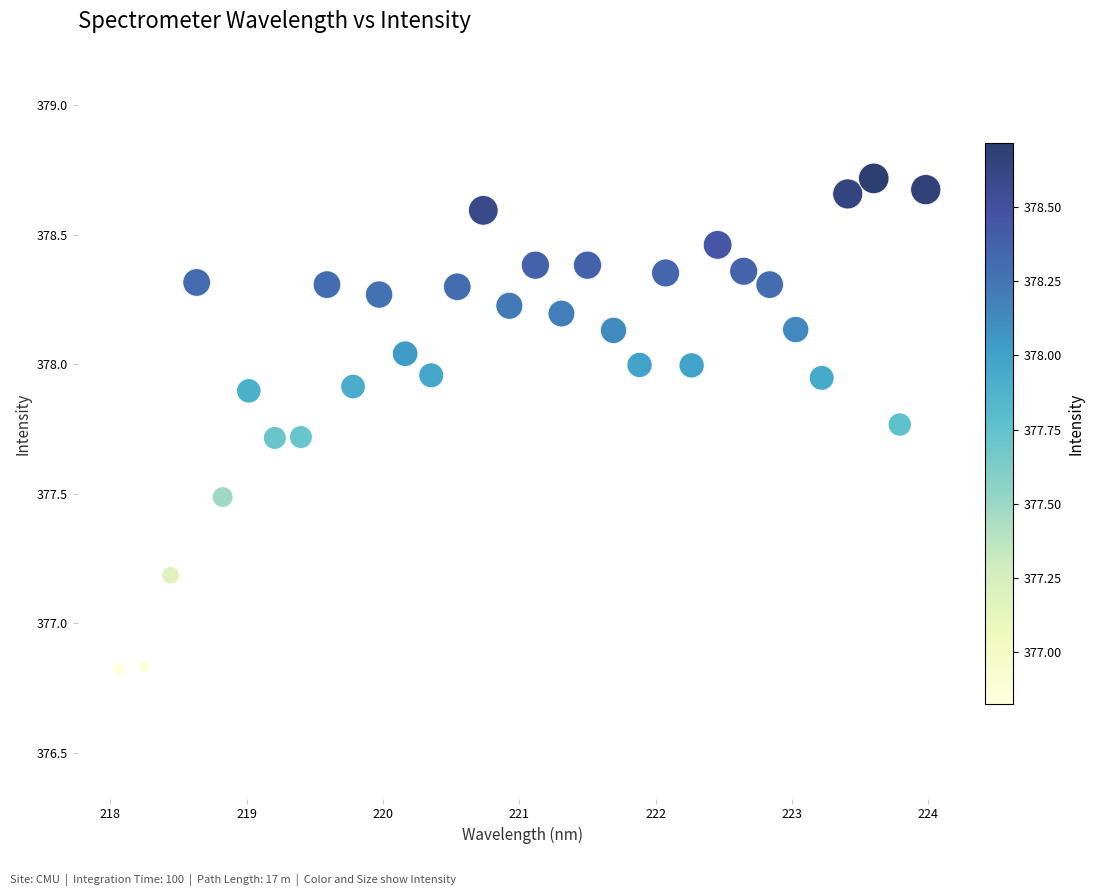

What is the range of X values (max minus min)?

5.9